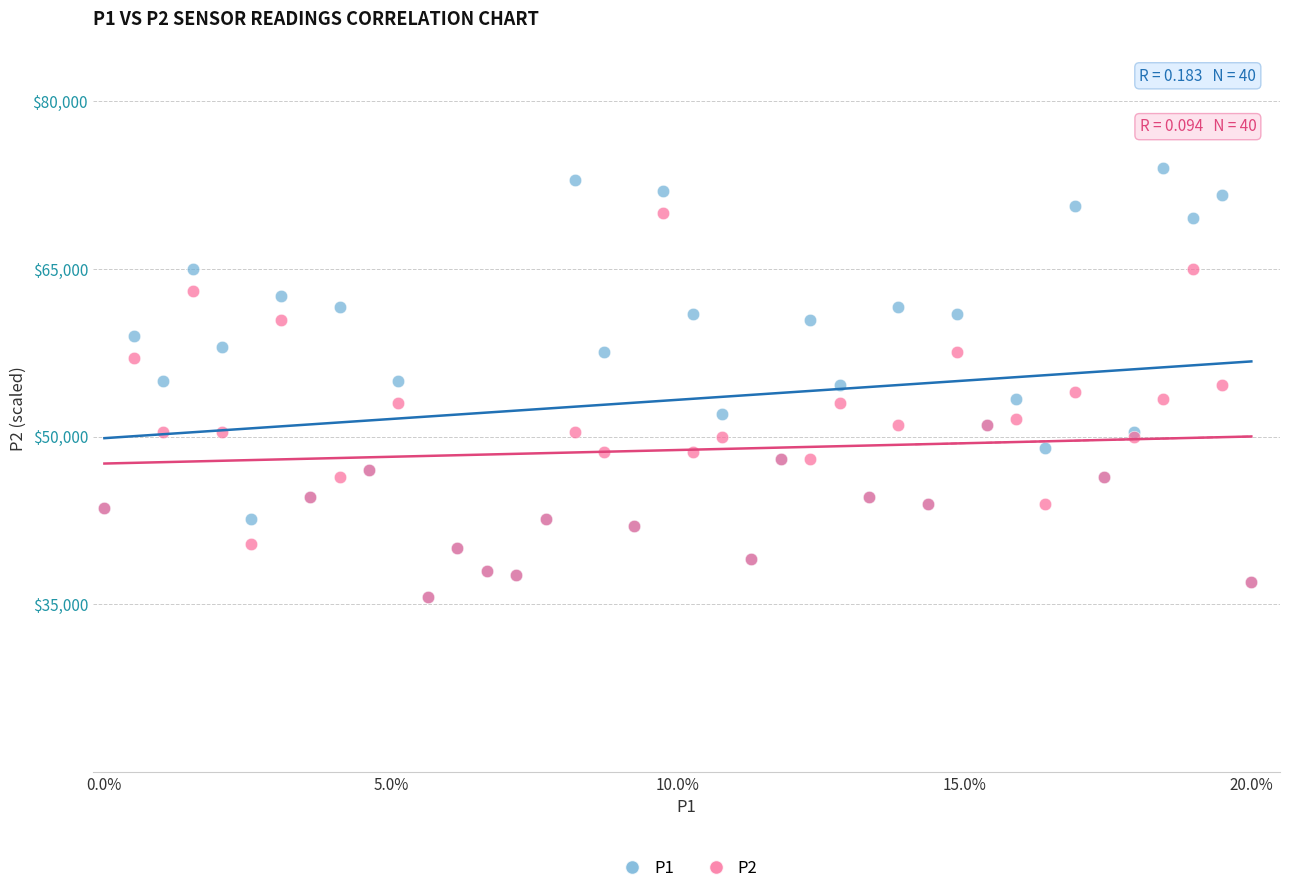

What are all the series names shown in the legend?

P1, P2